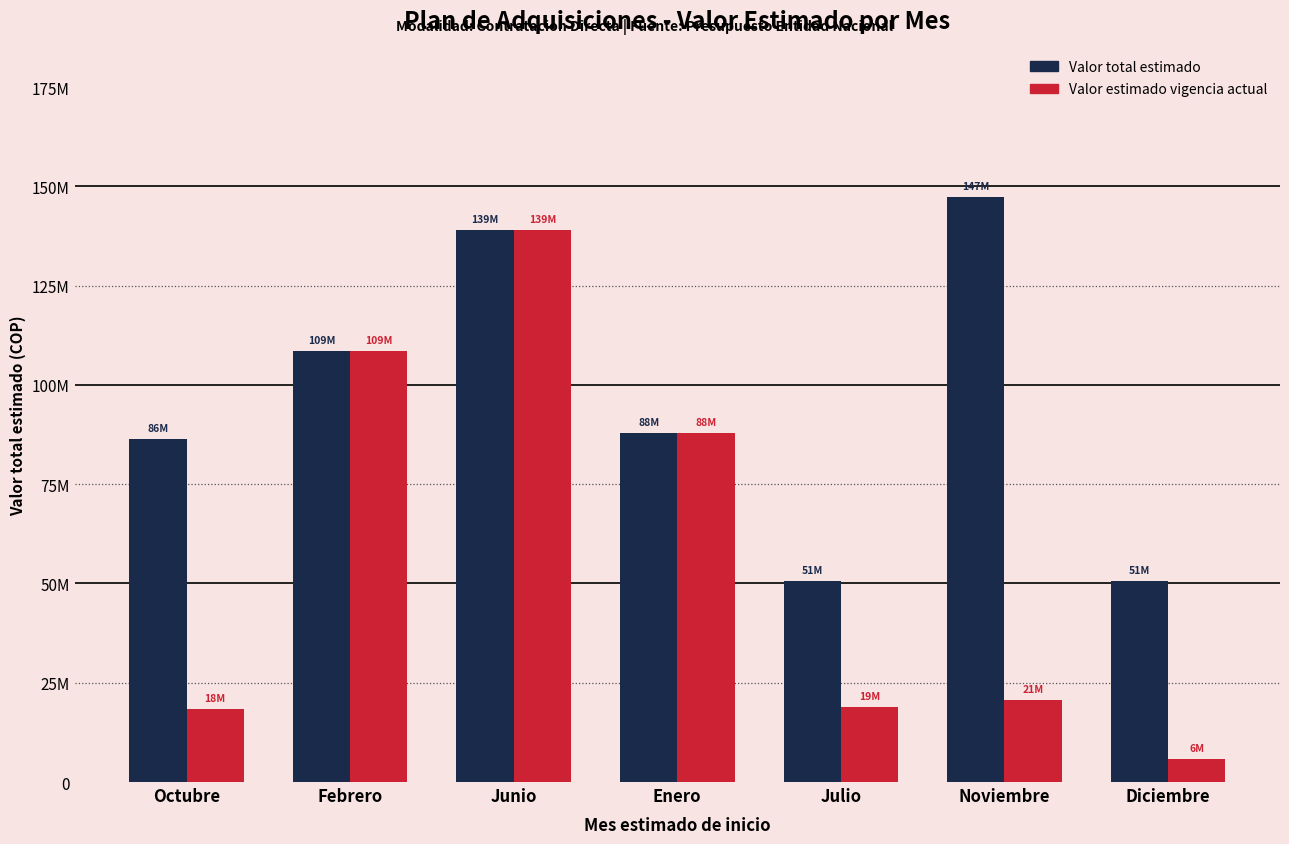

What is the value of the Valor total estimado bar at the 4th from the left?

88000000